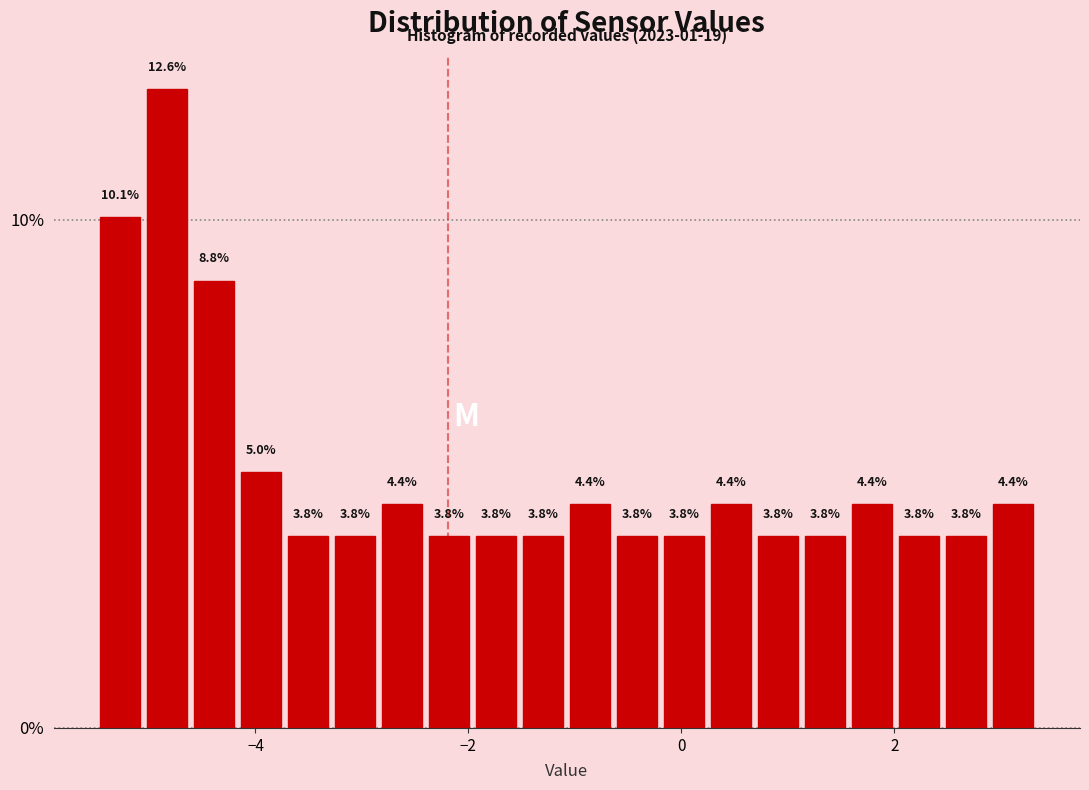

Around what value on the x-axis is the tallest bar? Give the approximate position of its centre, as read against the axis.

-4.8